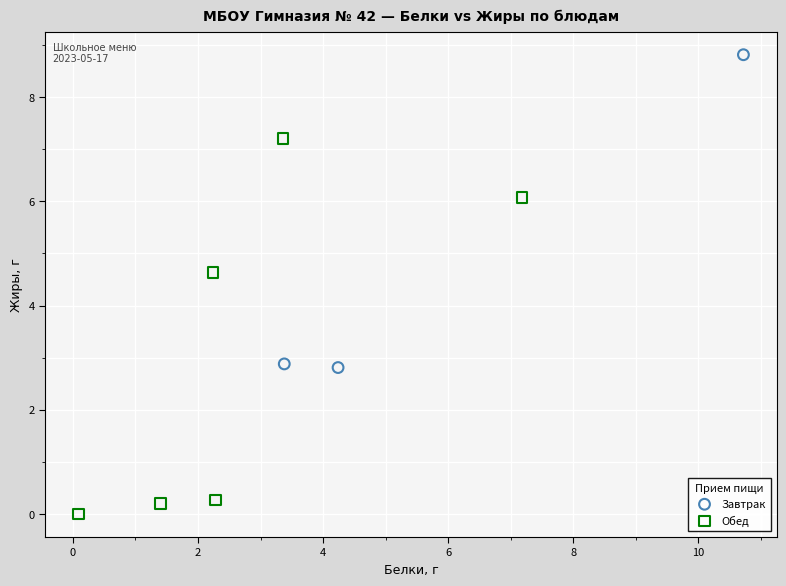

Which series reaches the minimum Y coordinate?

Обед